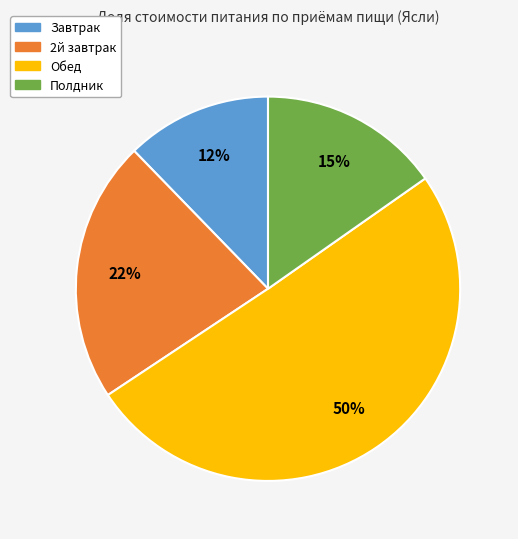

True or false: Обед accounts for 50% of the total.

True